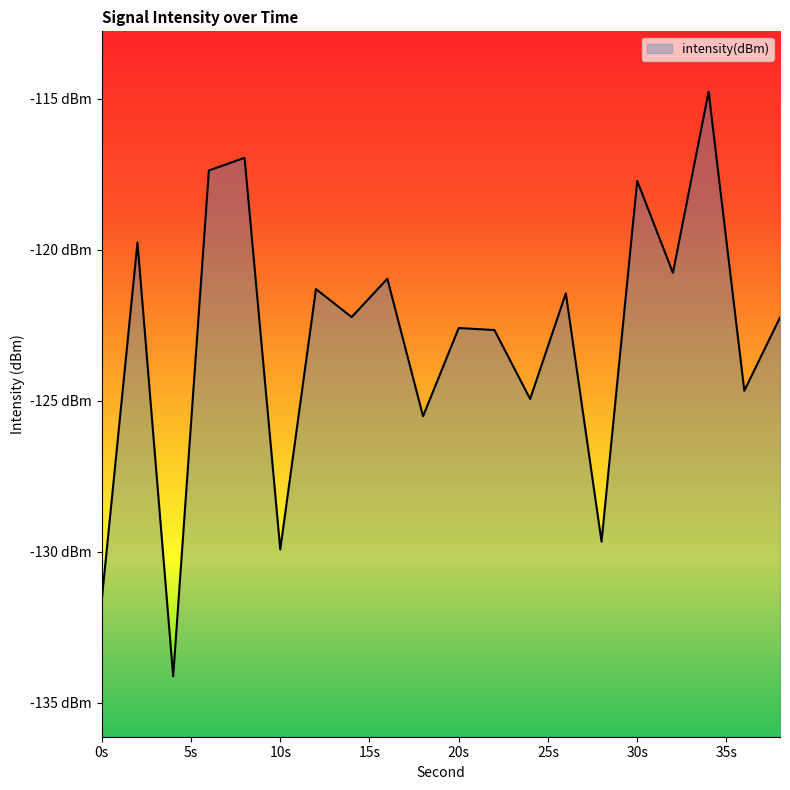

Reading left to right, what are all the values shown in this chart?

-131.6	-119.8	-134.1	-117.4	-117.0	-129.9	-121.3	-122.2	-121.0	-125.5	-122.6	-122.7	-124.9	-121.4	-129.7	-117.7	-120.8	-114.8	-124.7	-122.2